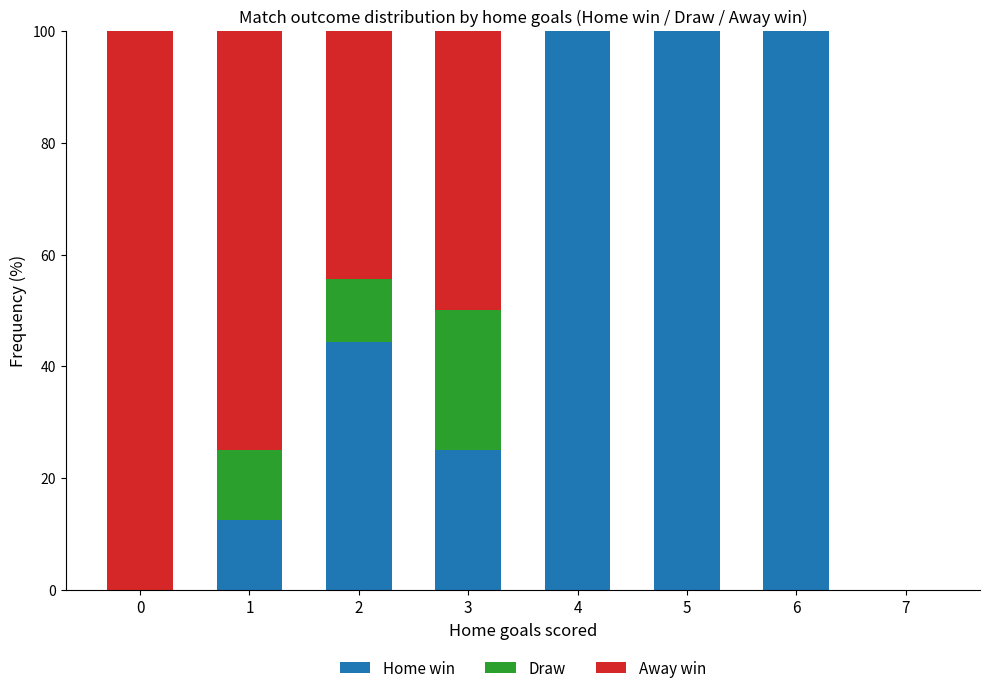

What is the total value across all series at 3?

100.0